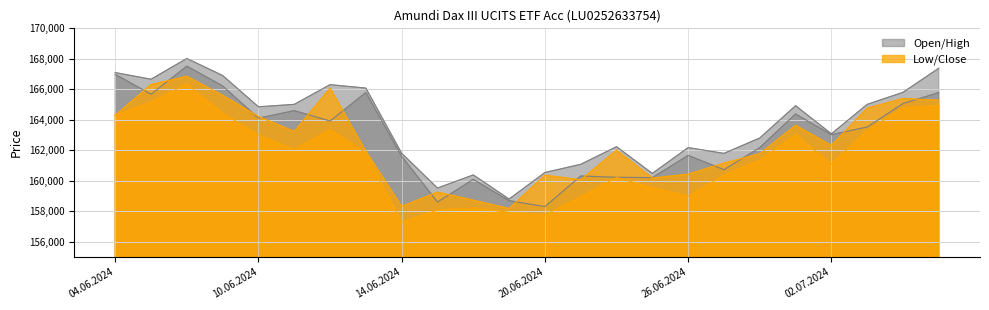

How many data points in Close are less than 162321?

12